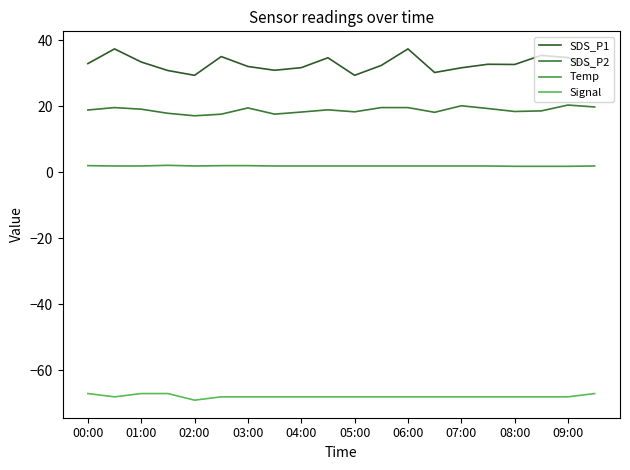

True or false: SDS_P1 and Temp cross at least once.

False